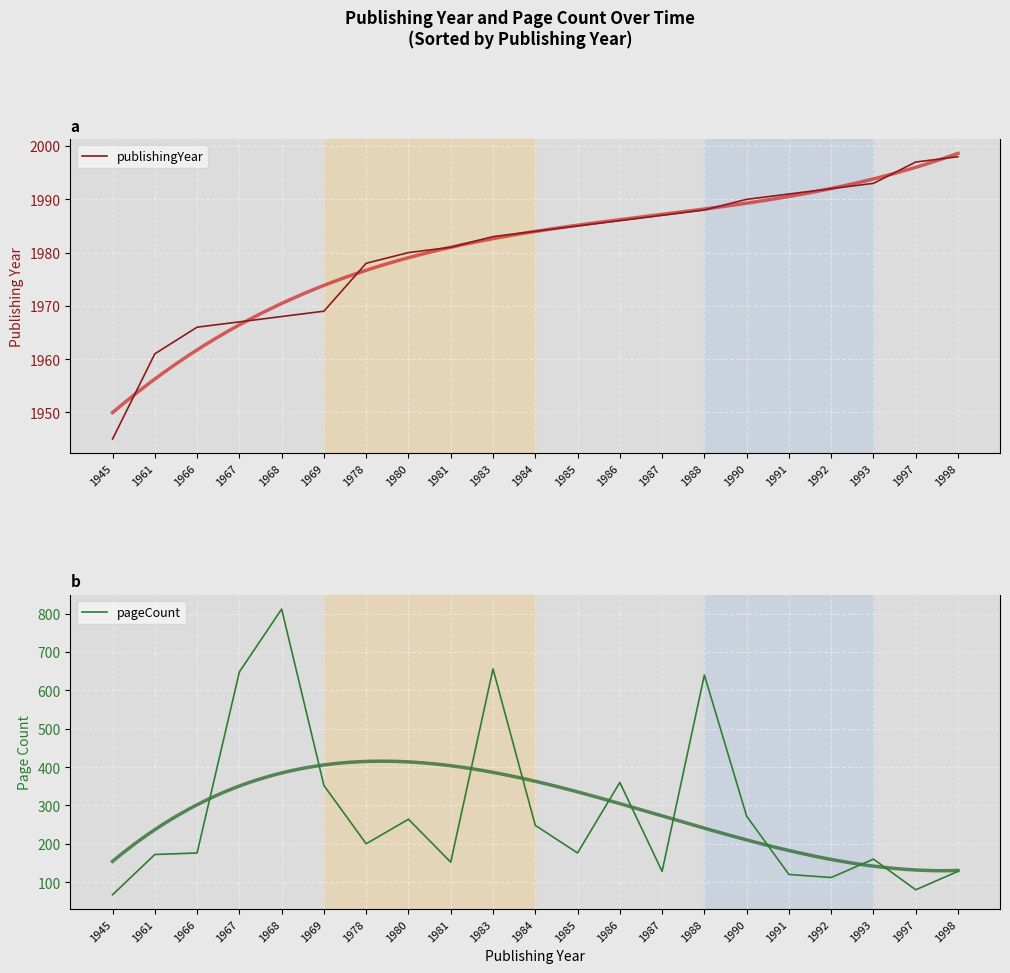

True or false: pageCount and publishingYear intersect in this chart.

False